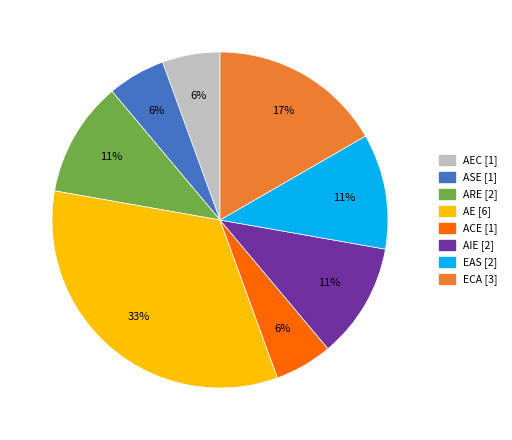

How many slices are in this pie chart?

8